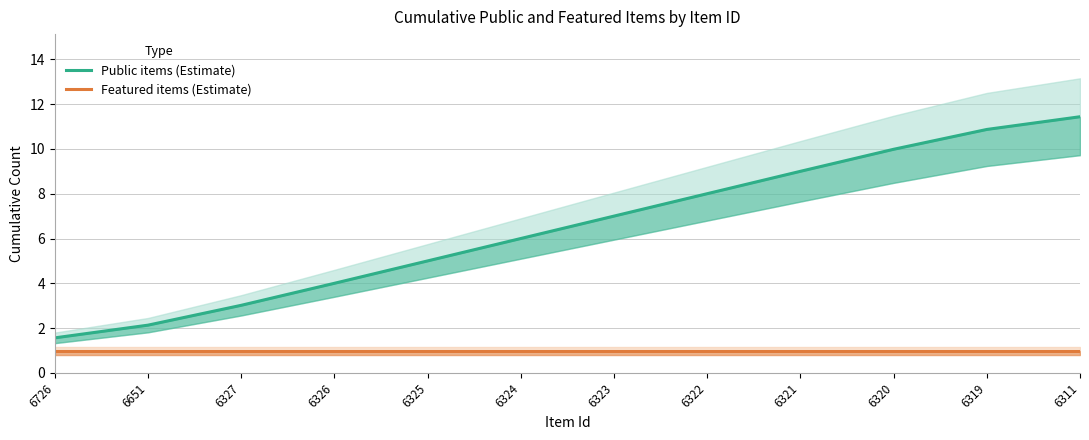

What is the minimum value for Public items (Estimate)?

1.6